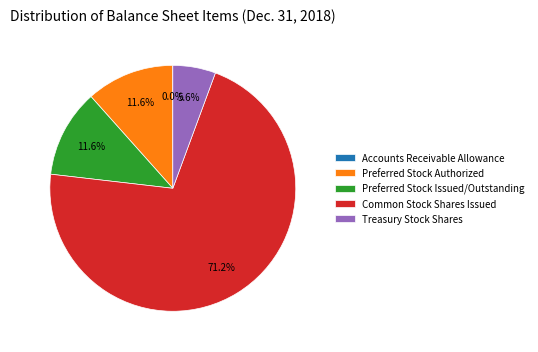

To the nearest percent, what percentage of the pie is Preferred Stock Issued/Outstanding?

12%